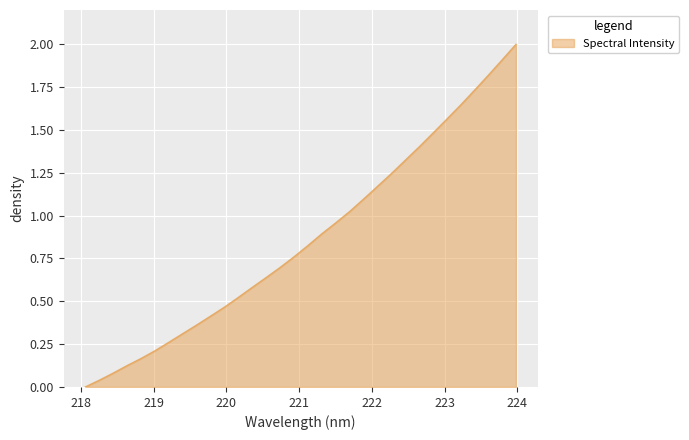

What is the difference between the maximum and minimum values?

2.0